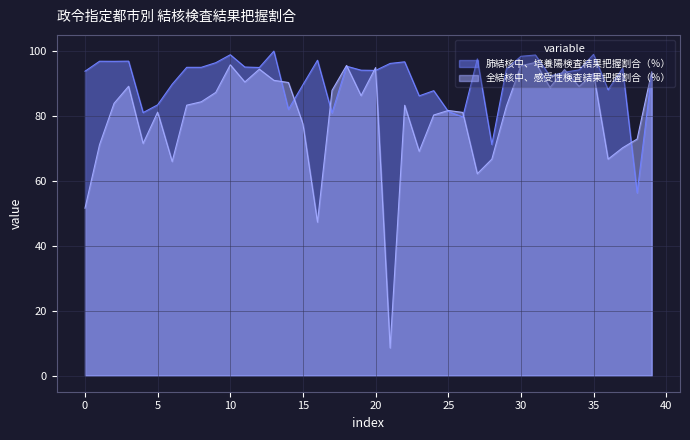

What is the greatest value displayed?

100.0